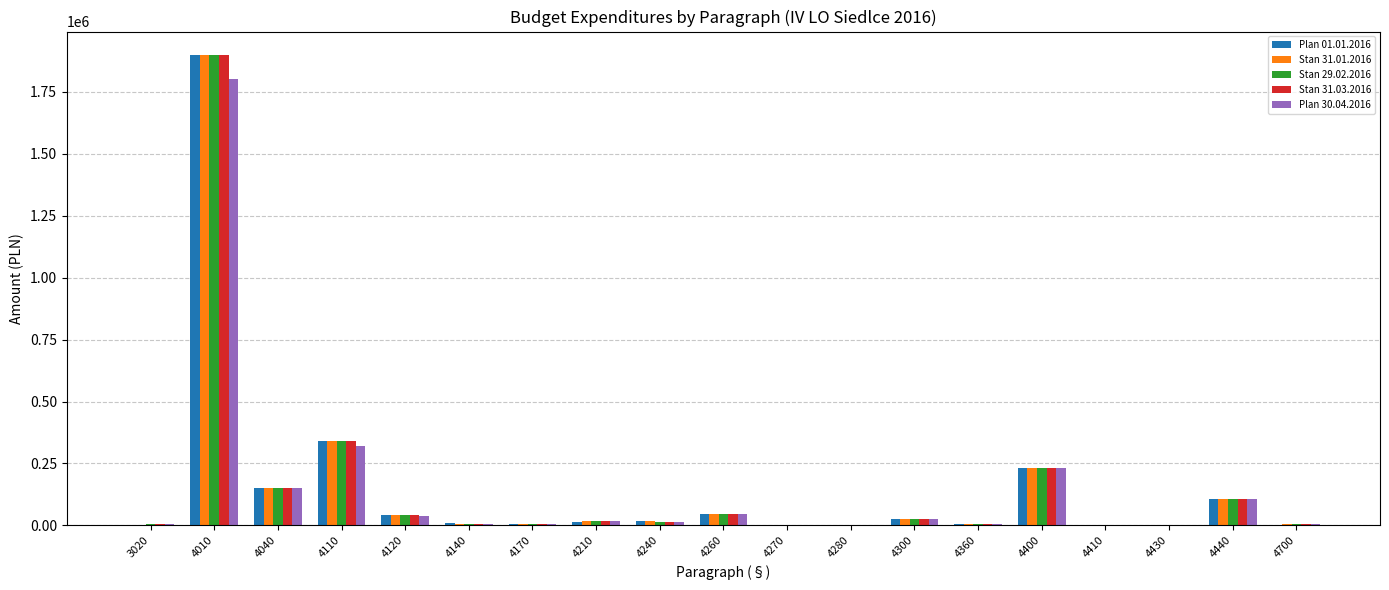

Is the value of Stan 31.03.2016 at 4440 greater than the value of Stan 31.01.2016 at 4110?

No